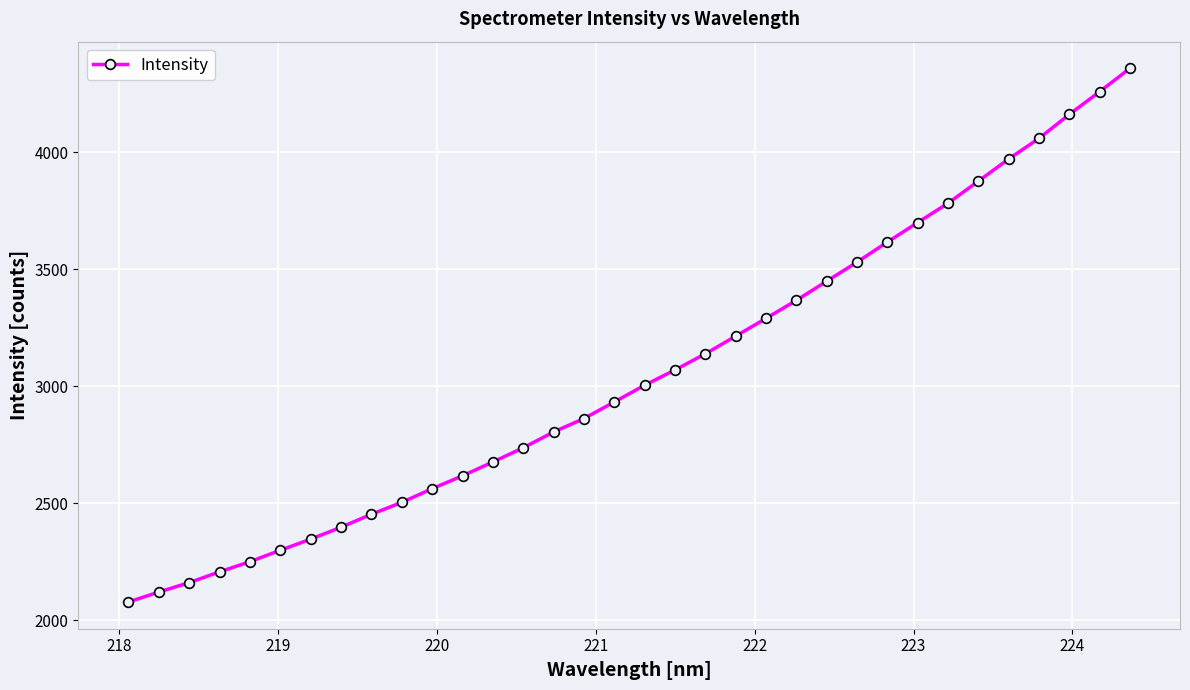

What is the difference between the second highest and minimum values?

2182.4